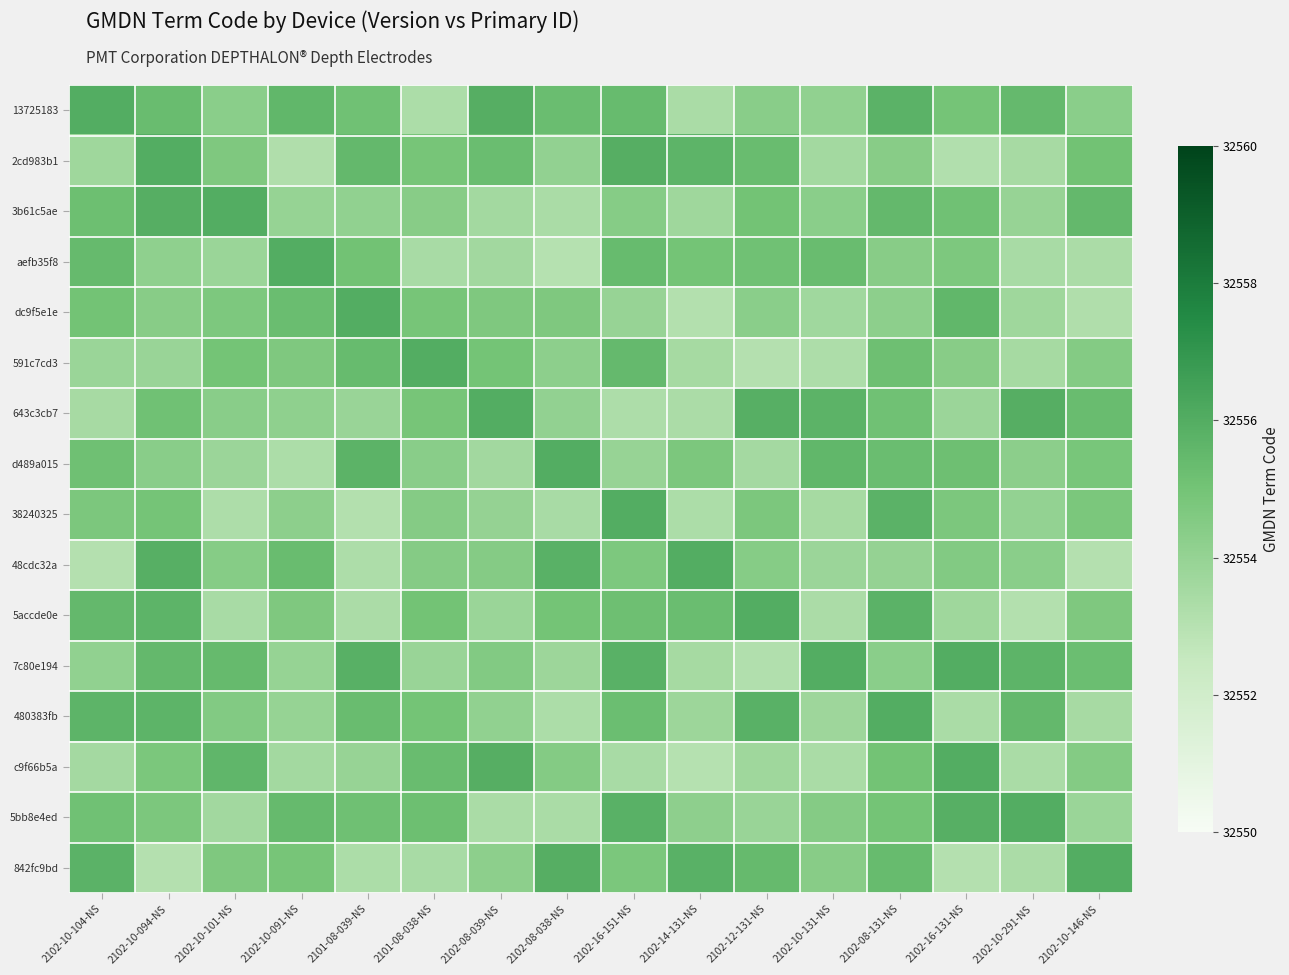

Between 2102-10-146-NS and 2102-14-131-NS, which is larger?

2102-10-146-NS